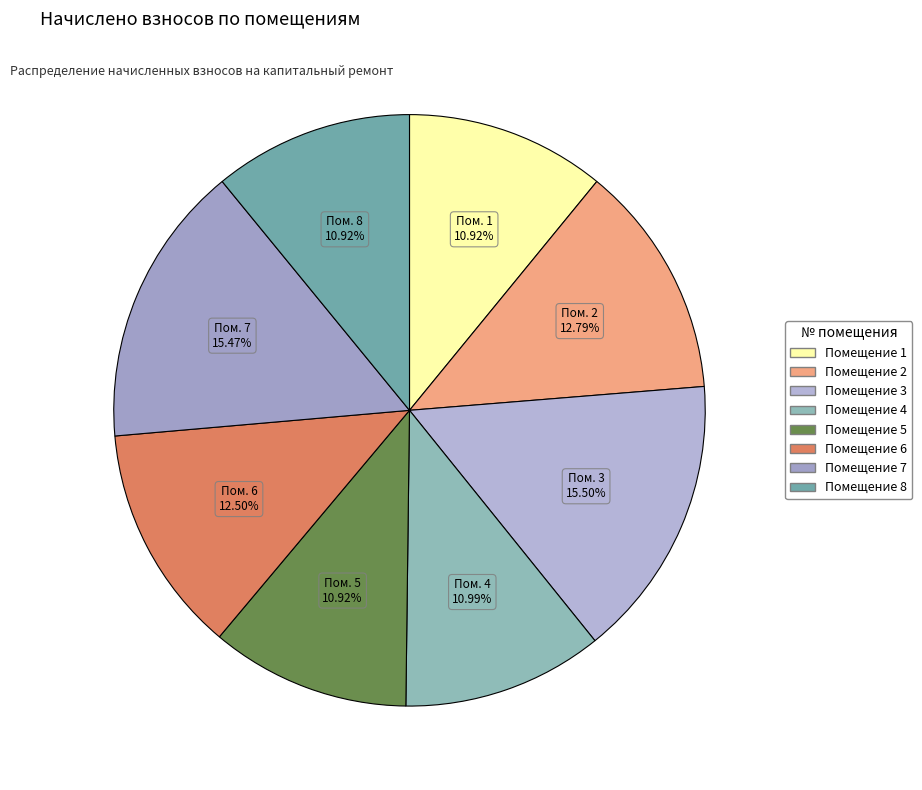

Count the number of slices in the pie.

8